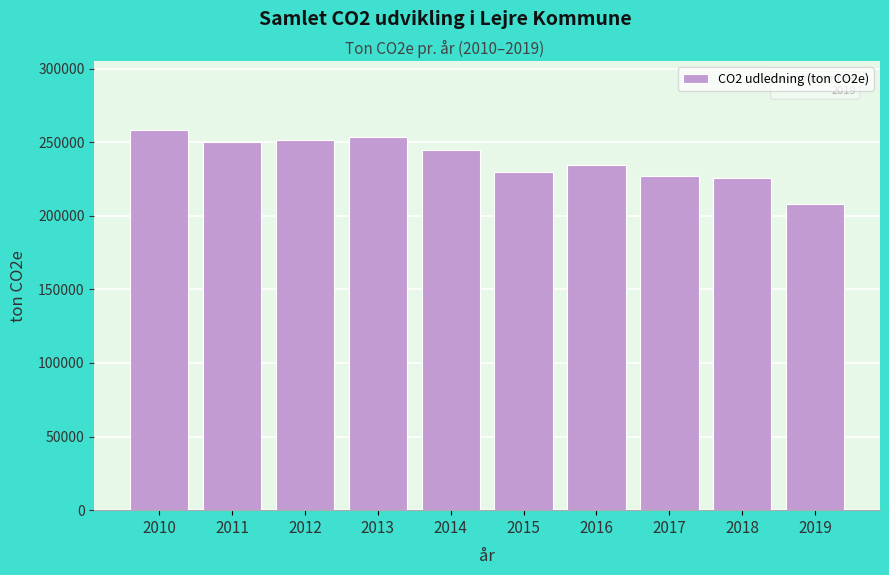

The value at 2014 is 110673. True or false?

False